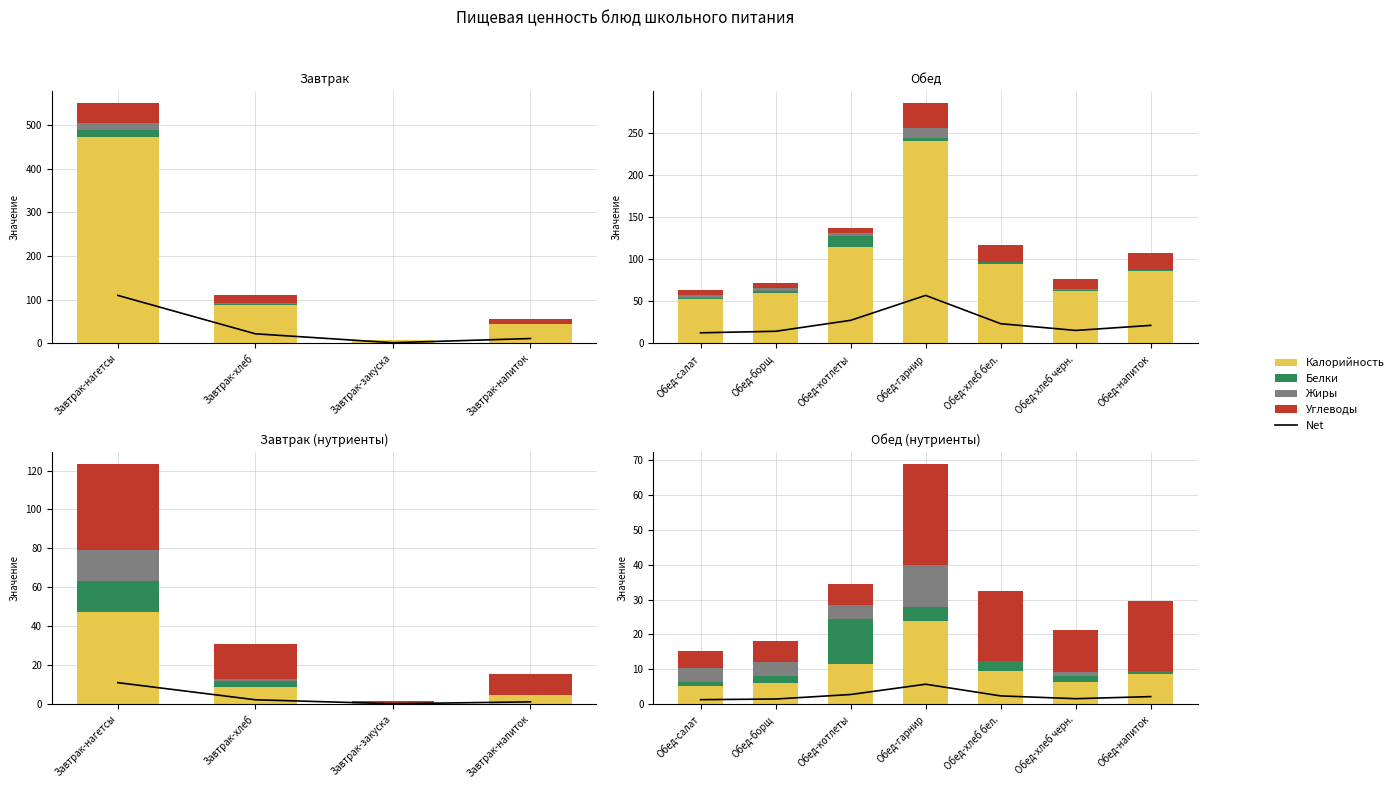

Rank the series at Обед-салат from highest to lowest value.

Калорийность, Углеводы, Жиры, Net, Белки